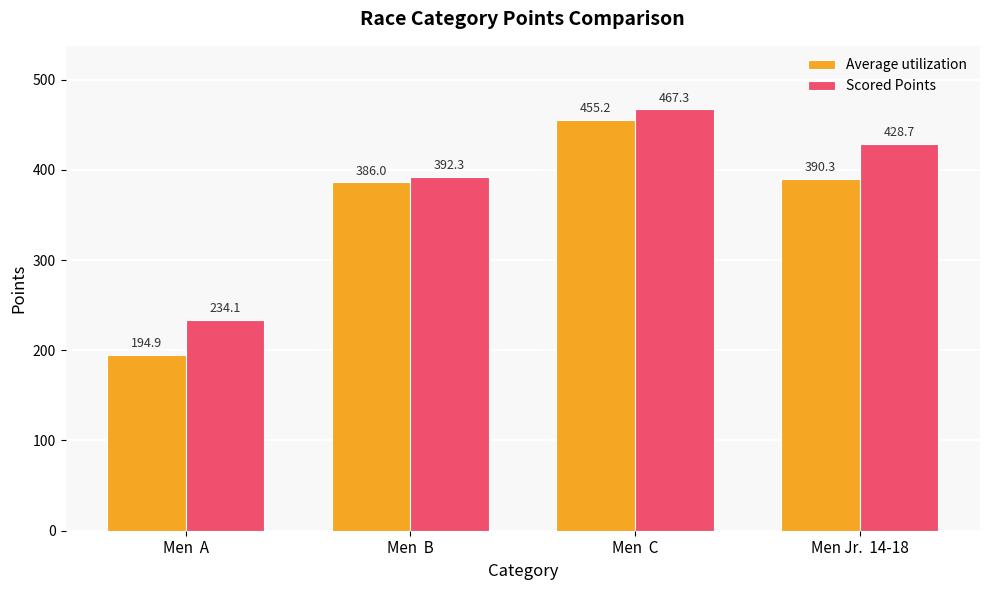

Rank the series by their average value, from lowest to highest.

Average utilization, Scored Points